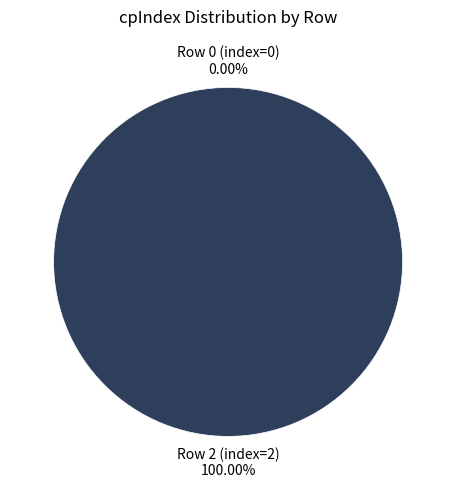

How many segments does this pie chart have?

2